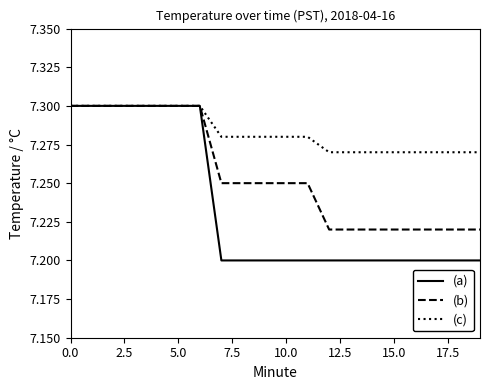

Which series has the largest total across all categories?

(c)